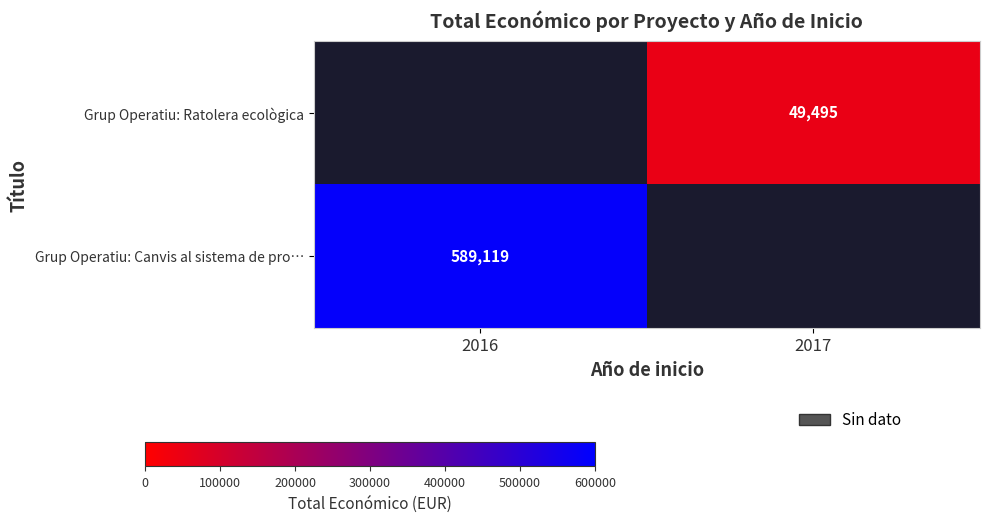

How many data points does each series have?

2